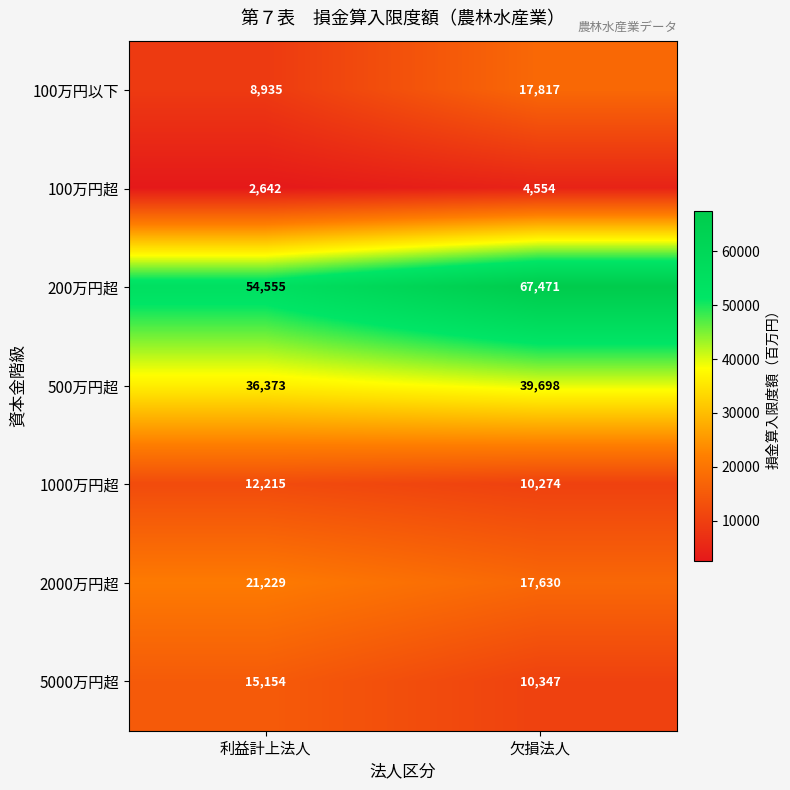

Reading left to right, list all the values displayed in this chart.

100万円以下: 8935	17817
100万円超: 2642	4554
200万円超: 54555	67471
500万円超: 36373	39698
1000万円超: 12215	10274
2000万円超: 21229	17630
5000万円超: 15154	10347